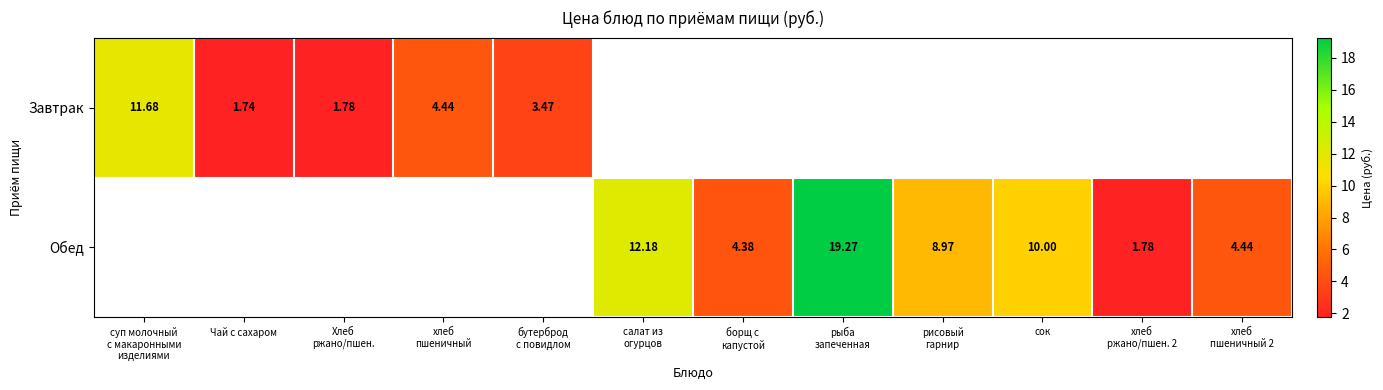

Which category has the highest value in the Обед series?

рыба запеченная